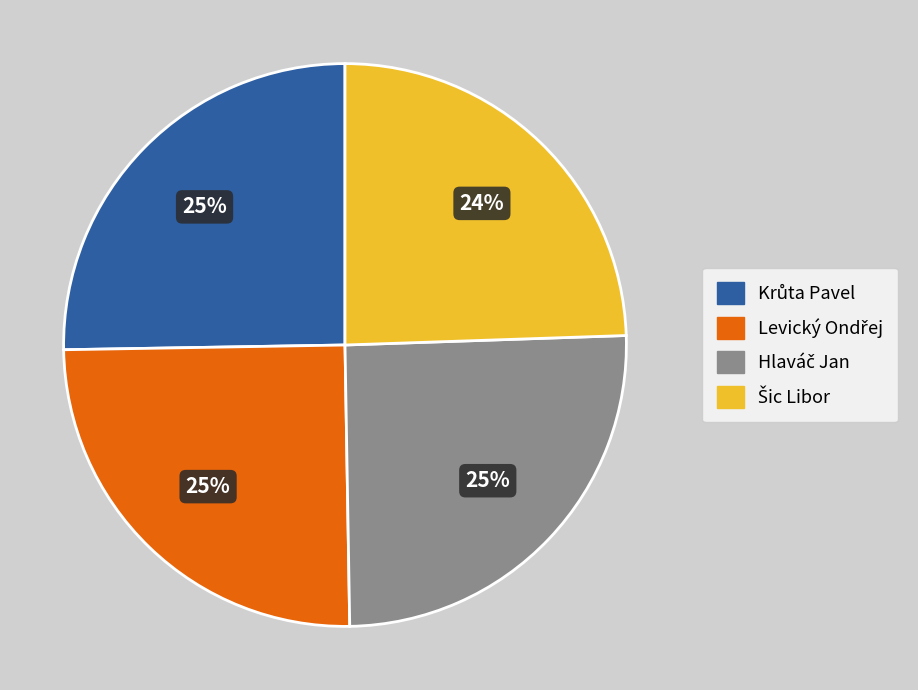

To the nearest percent, what is the average slice percentage?

25%